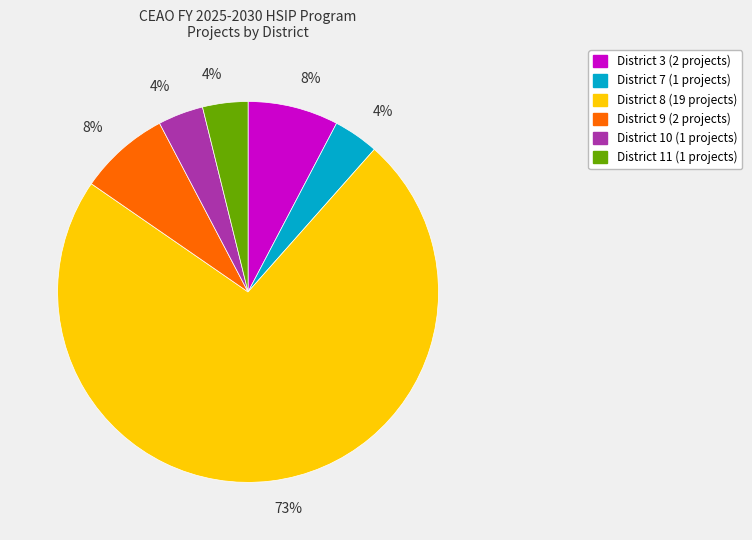

How many slices are in this pie chart?

6